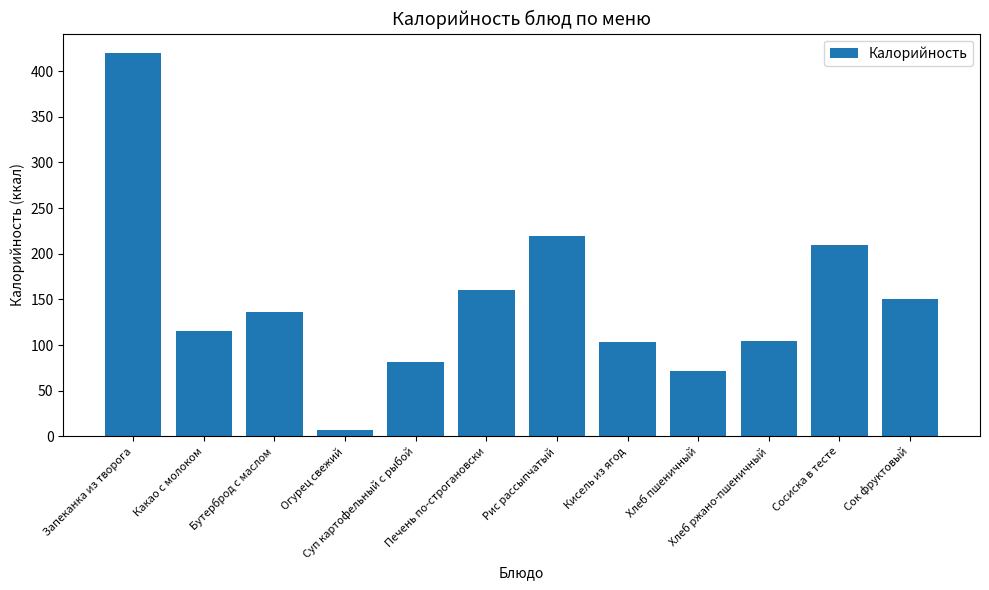

What is the average value?

148